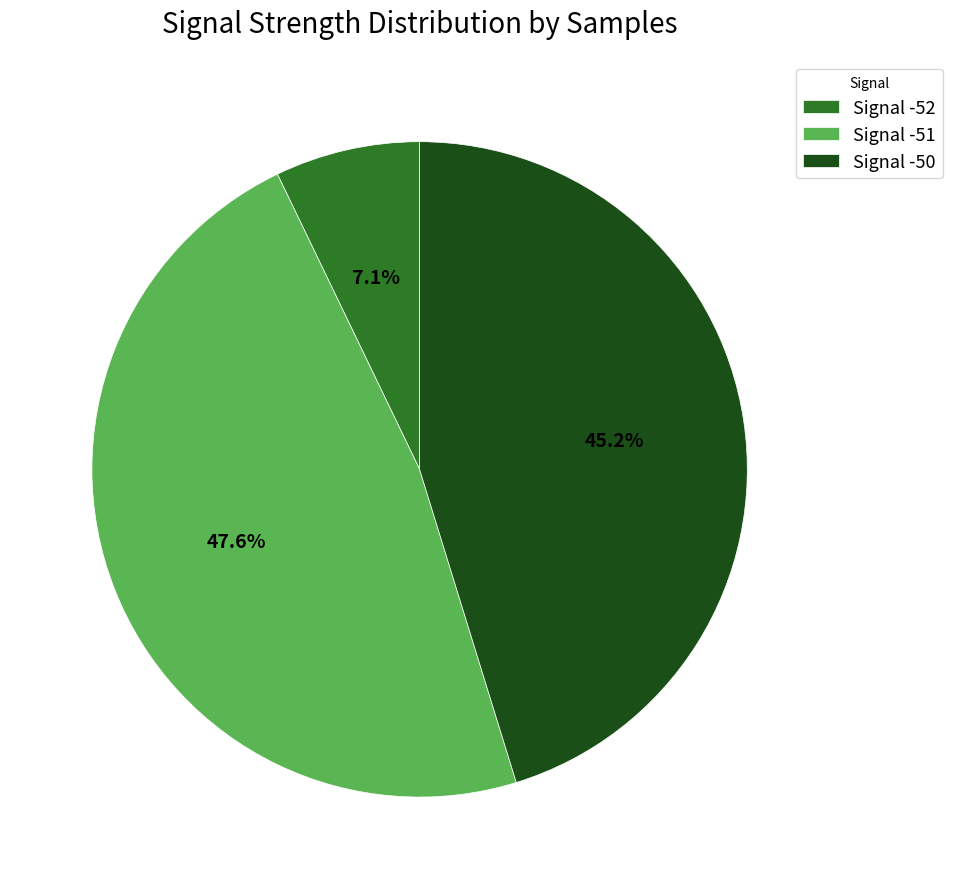

Is there a majority slice in this chart?

No